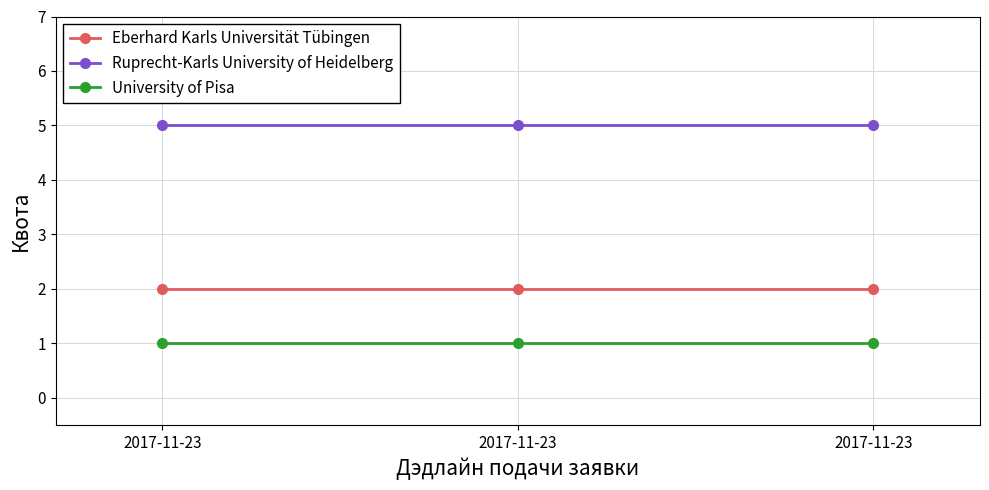

How many lines are shown in the chart?

3